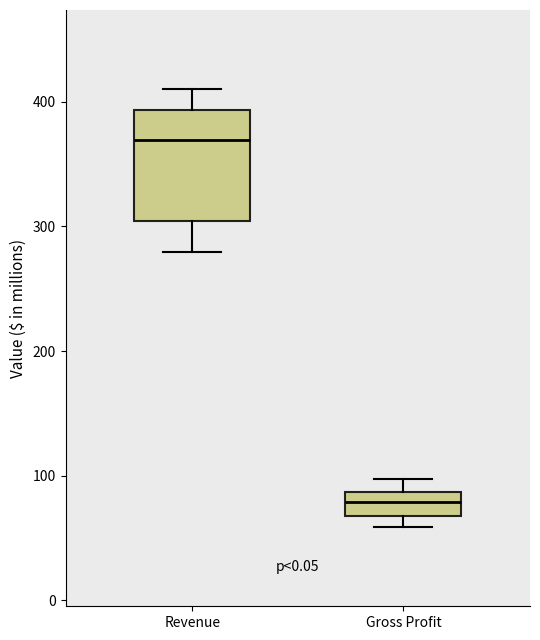

Comparing the boxes themselves (not the whiskers), which one is the tallest?

Revenue